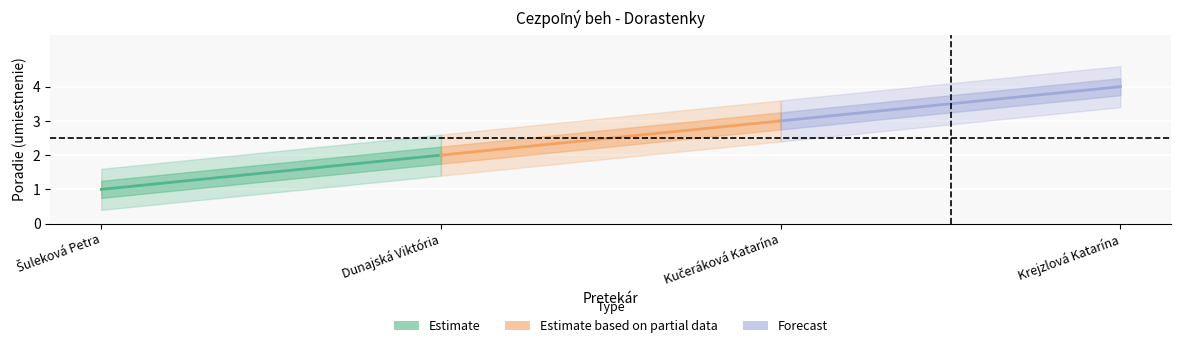

Is the value of Estimate based on partial data at Dunajská Viktória greater than the value of Forecast at Dunajská Viktória?

No